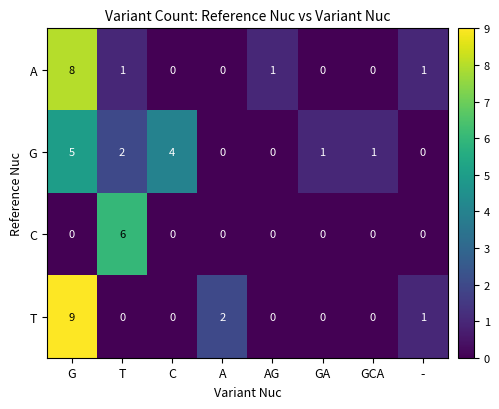

What is the highest value of the C series?

6